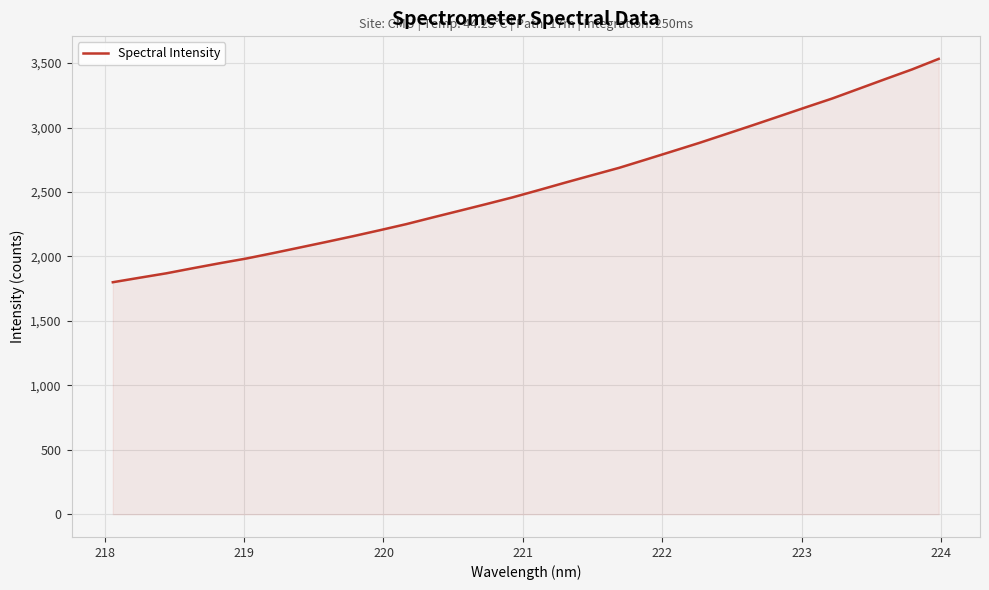

How many categories are shown in the chart?

32